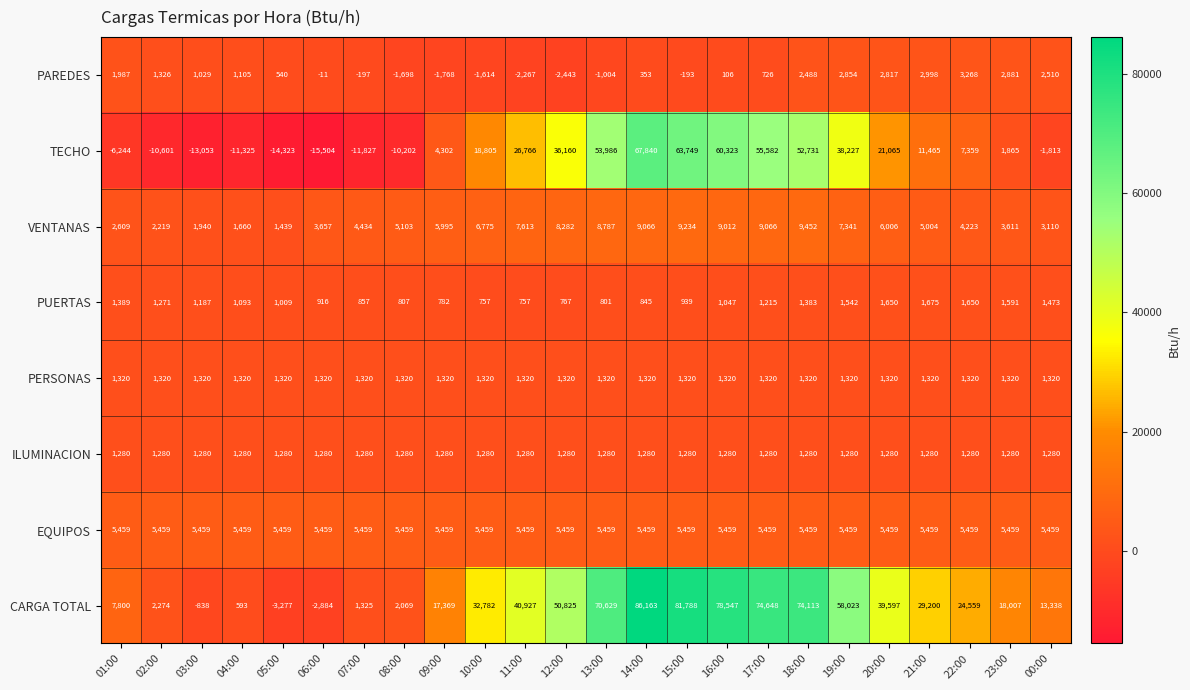

What is the spread (max minus min) of values at 18:00?

72833